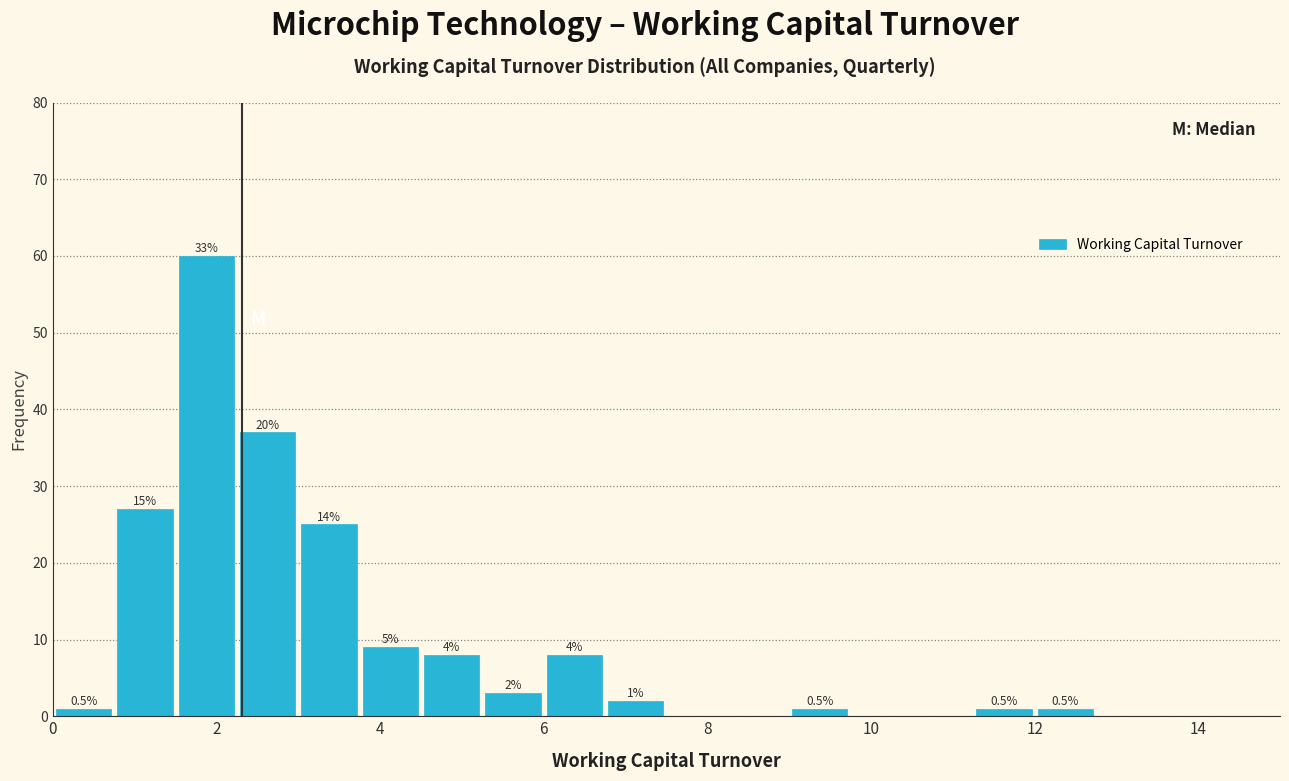

Read against the x-axis, roughly where is the centre of the tallest bar?

1.8